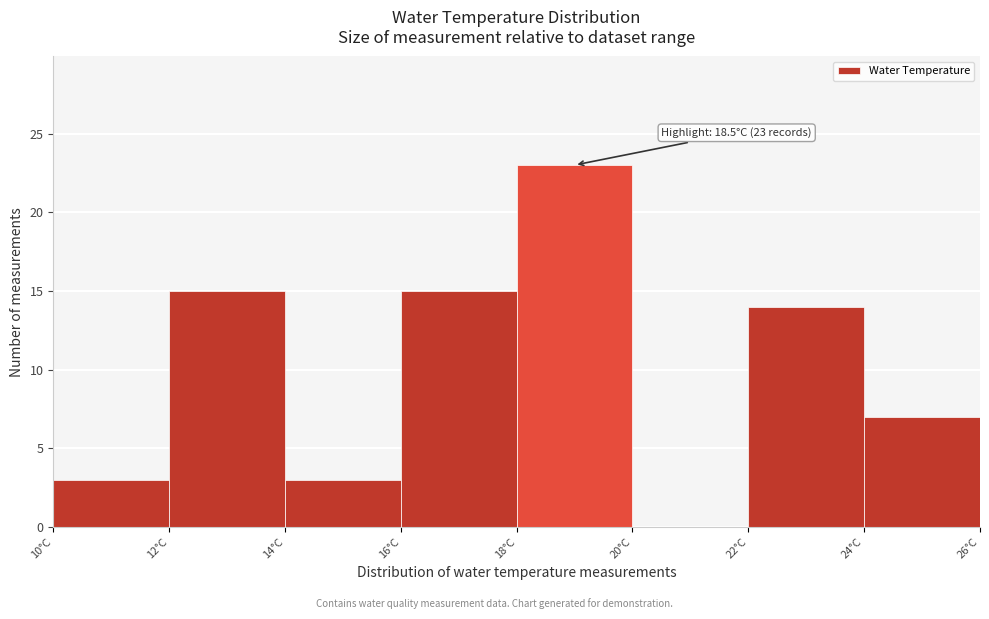

Over which range of the x-axis is the bar tallest?

18 to 20